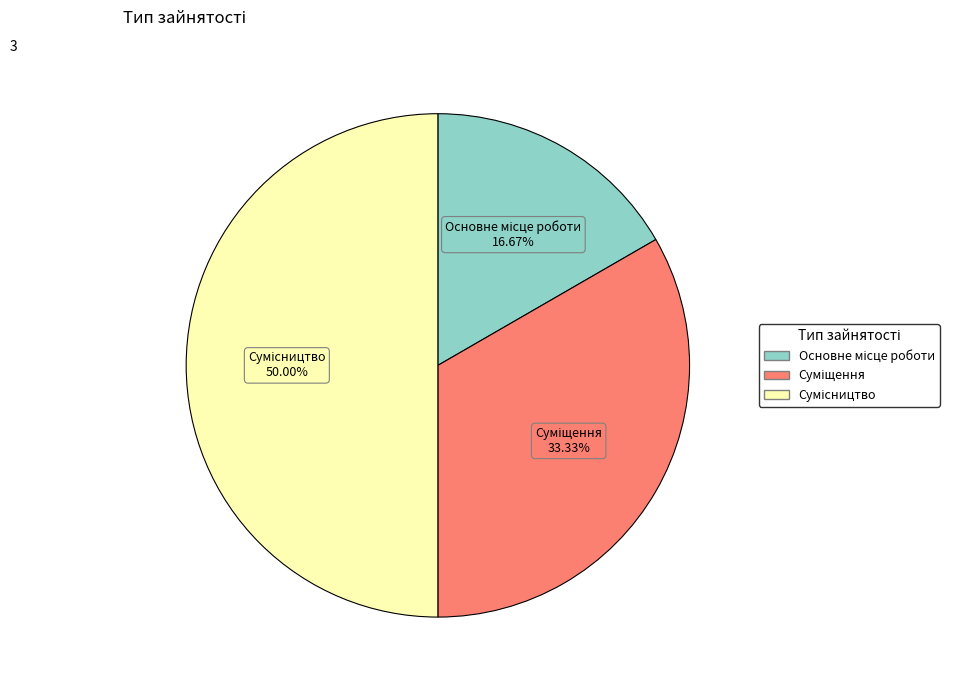

Which category has the smallest portion of the pie?

Основне місце роботи